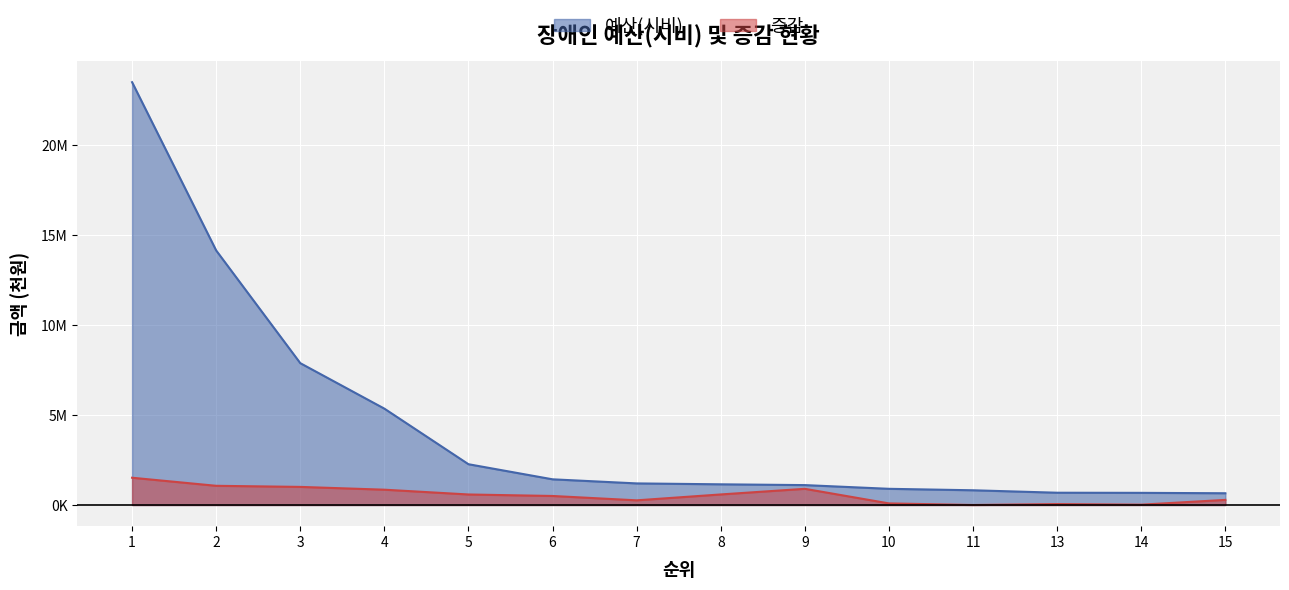

Reading left to right, extract all data points from this chart.

예산(시비): 1=23474820	2=14132051	3=7876351	4=5351335	5=2265504	6=1427208	7=1200000	8=1150000	9=1106000	10=900000	11=819000	13=683000	14=676000	15=654050
증감: 1=1515560	2=1067031	3=1006290	4=851335	5=585504	6=502500	7=260500	8=587438	9=900000	10=90000	11=2000	13=54000	14=20000	15=285000